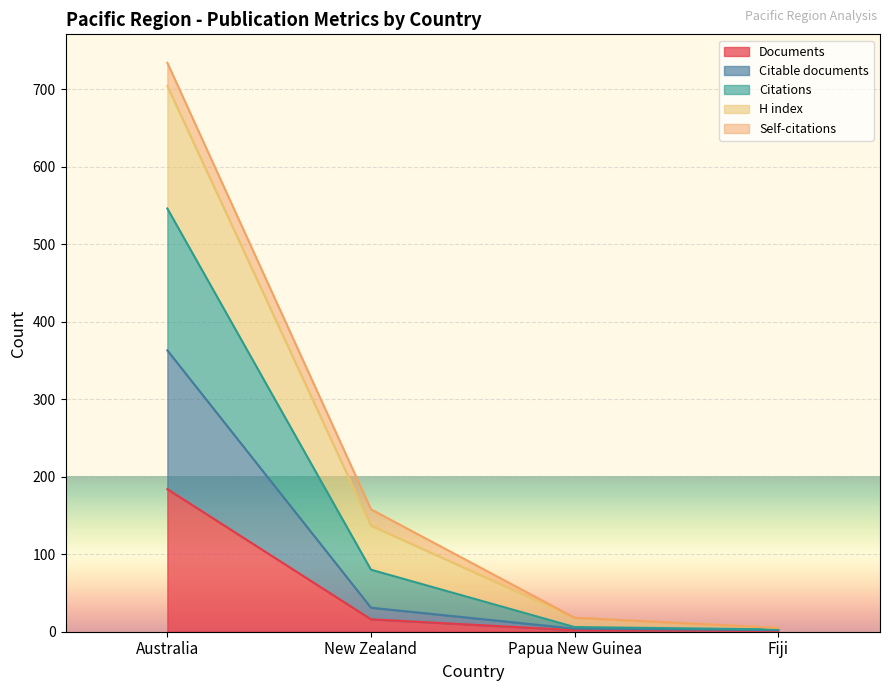

Is the value of Citable documents at Australia greater than the value of Citations at Australia?

No